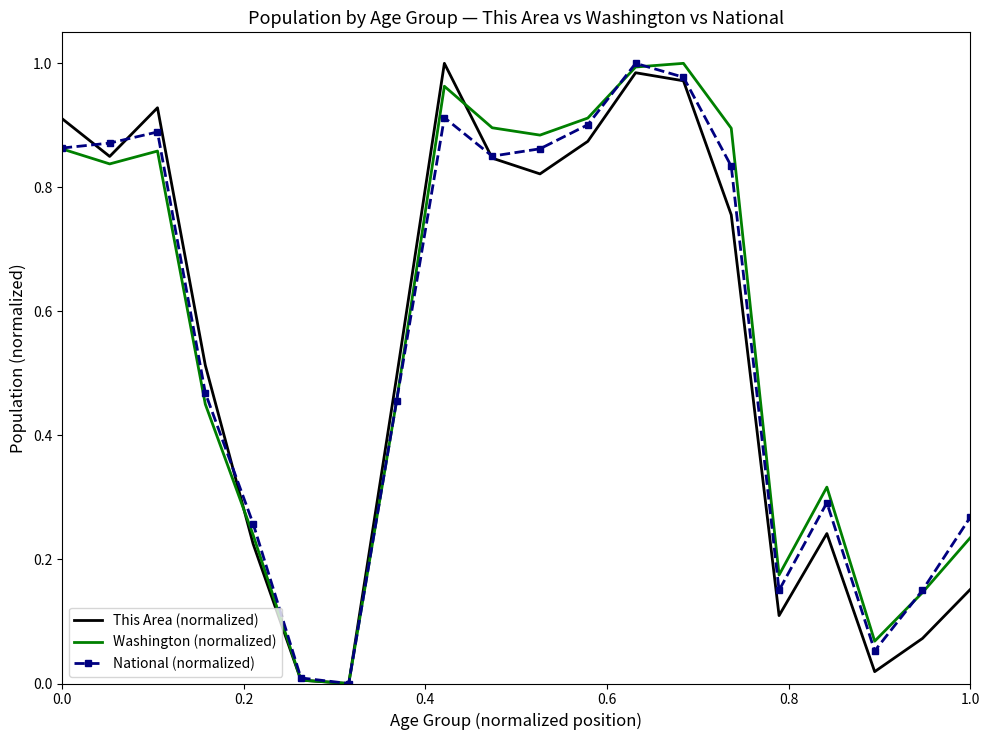

List the series in order of their overall mean, lowest first.

This Area (normalized), National (normalized), Washington (normalized)